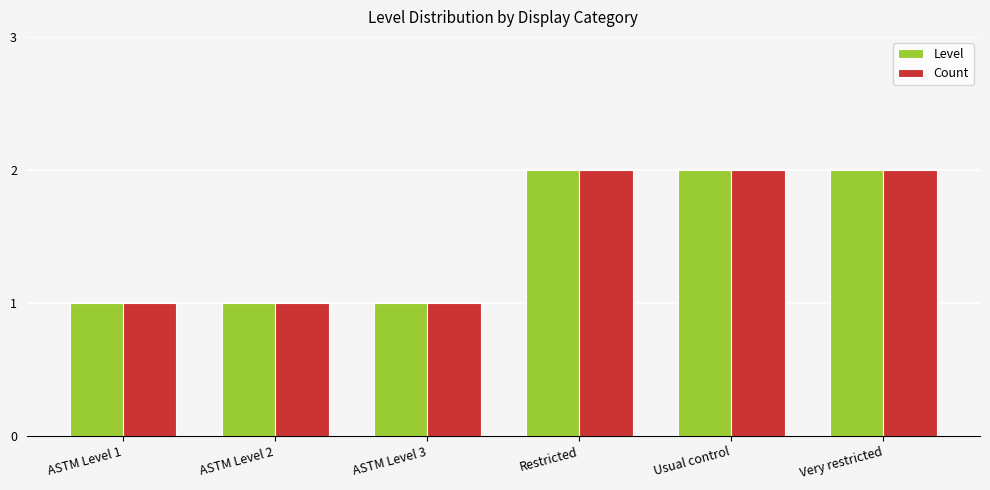

What is the total value across all series at Restricted?

4